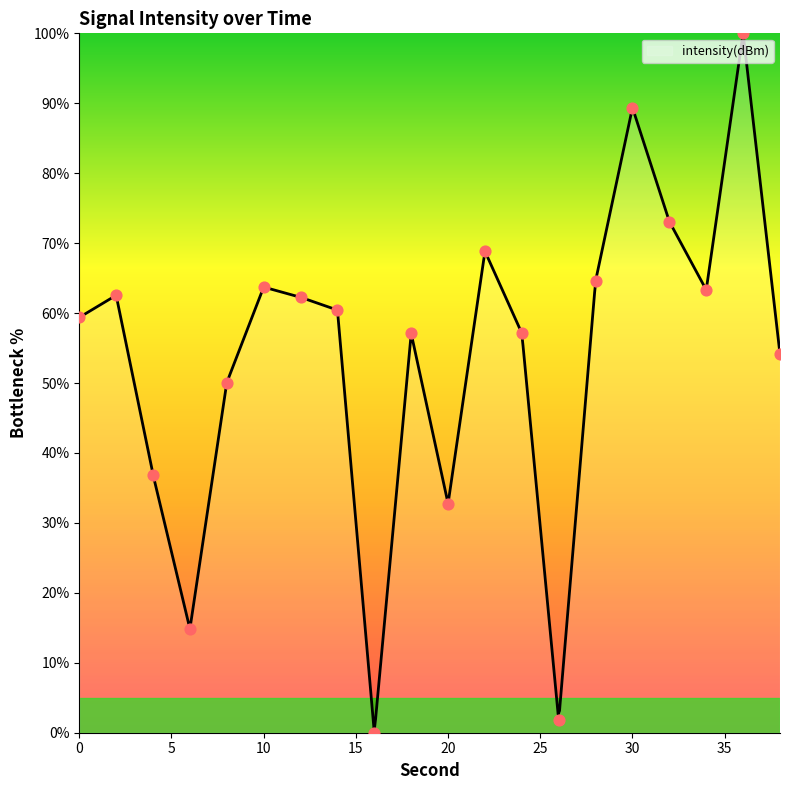

What is the ratio of the value at 30 to the value at 2?

1.4